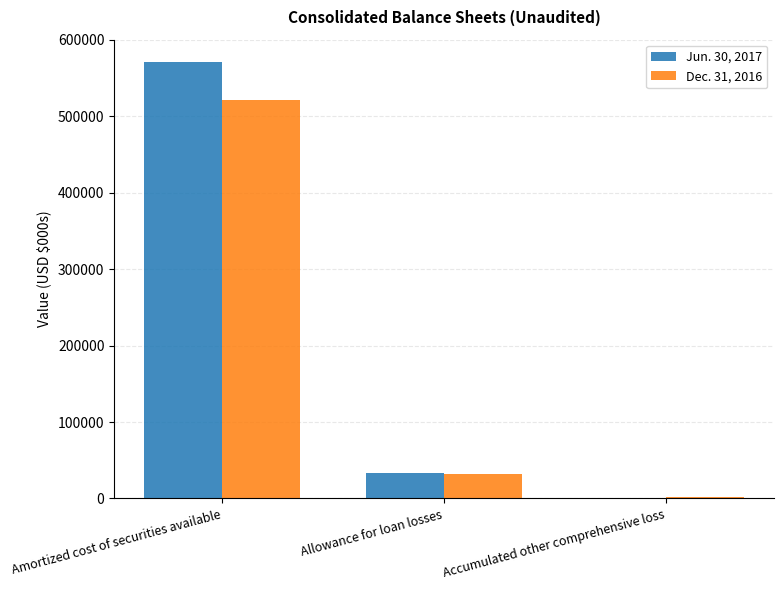

Is the value of Dec. 31, 2016 at Allowance for loan losses greater than the value of Jun. 30, 2017 at Amortized cost of securities available?

No